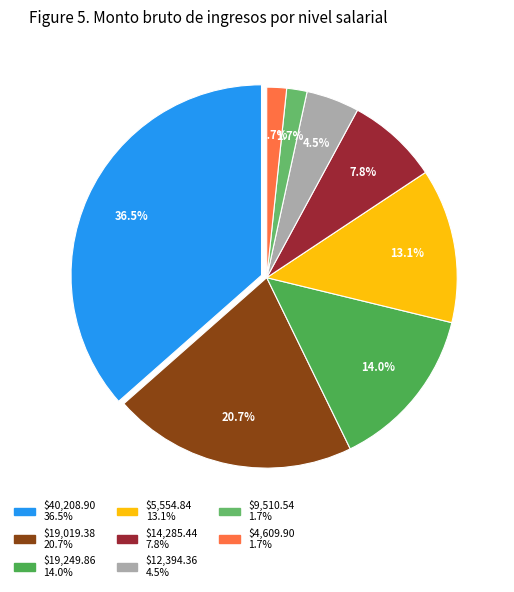

How many slices are in this pie chart?

8